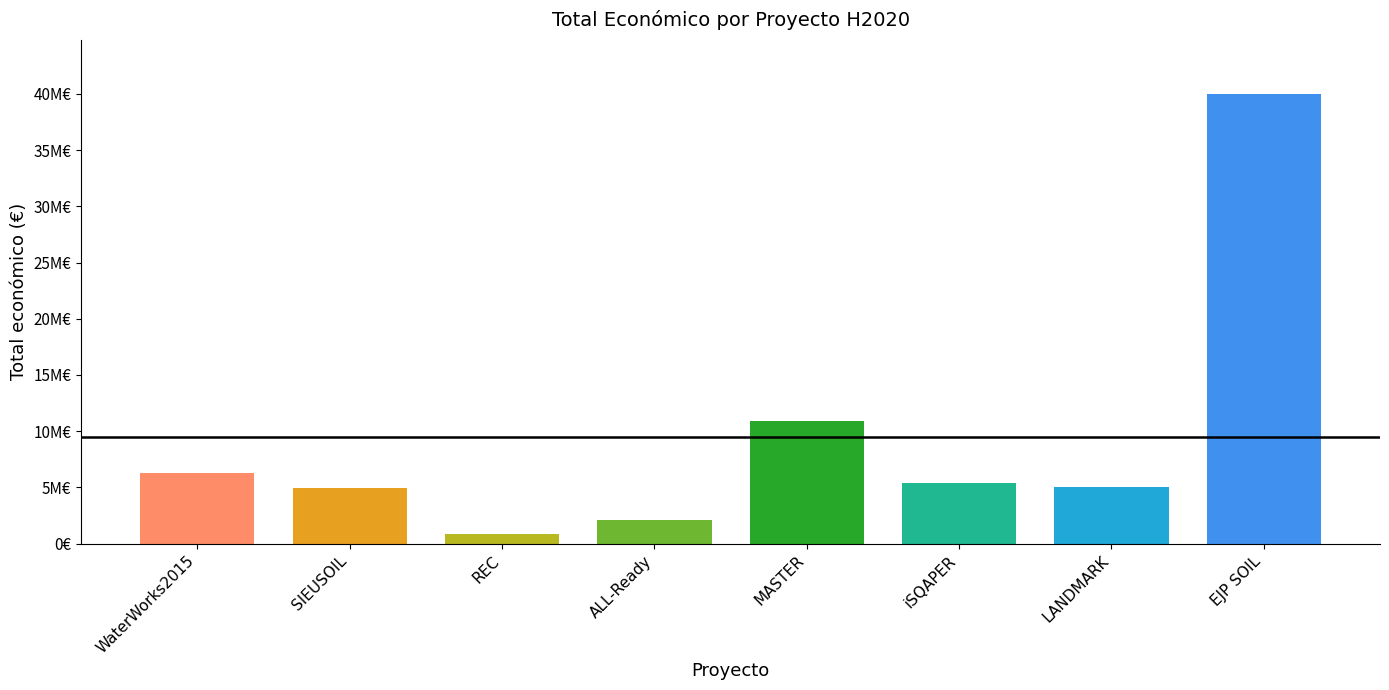

What is the sum of all values?

75610352